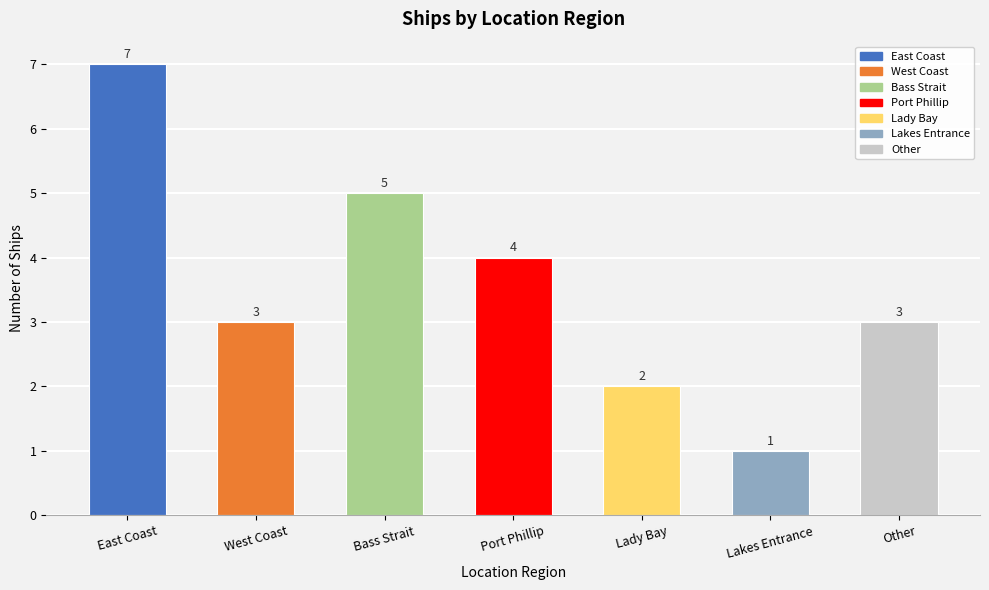

Where does the data first go above 3?

East Coast